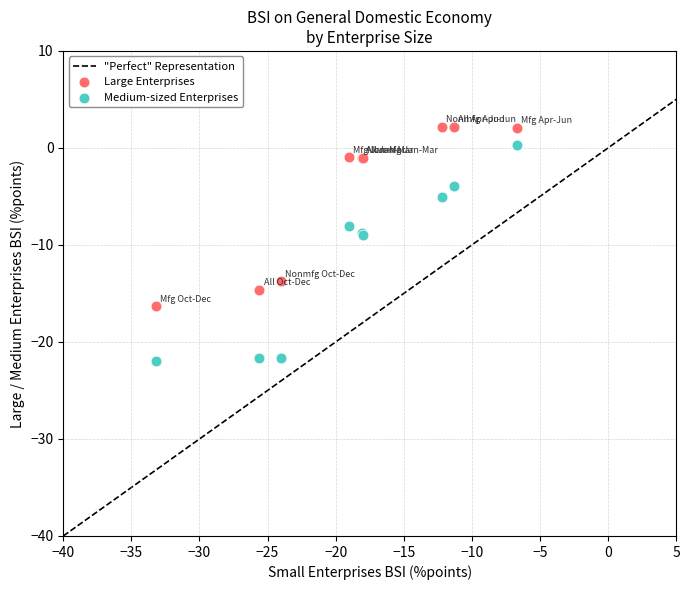

Which series contains the highest Y value?

Large Enterprises